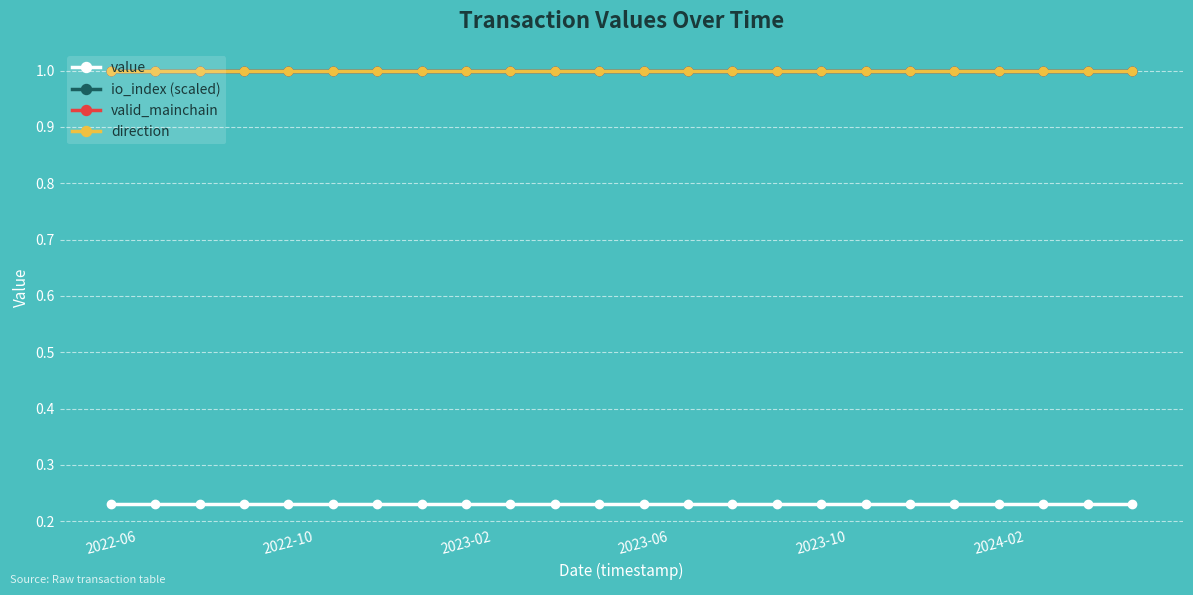

At which category is the sum across all series the highest?

2022-06